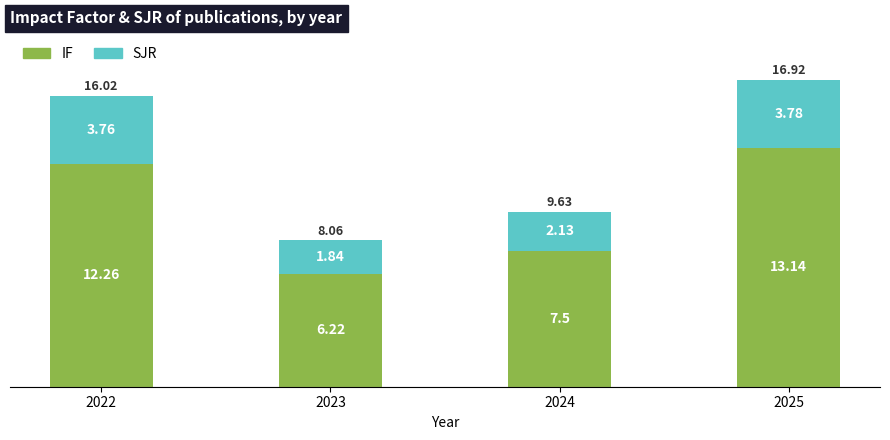

At which category is the sum across all series the highest?

2025